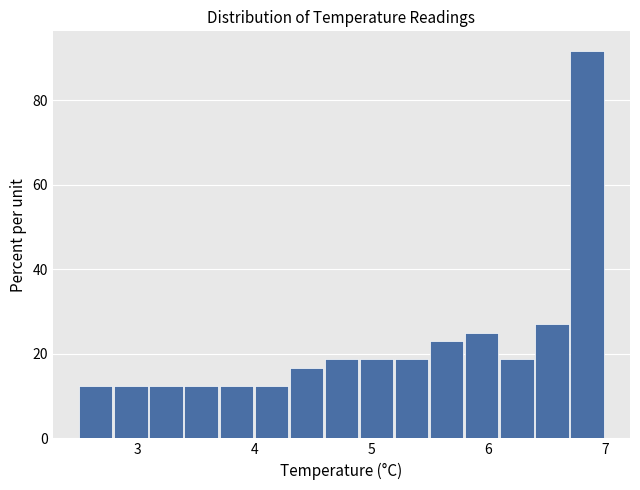

Read against the x-axis, roughly where is the centre of the tallest bar?

6.8